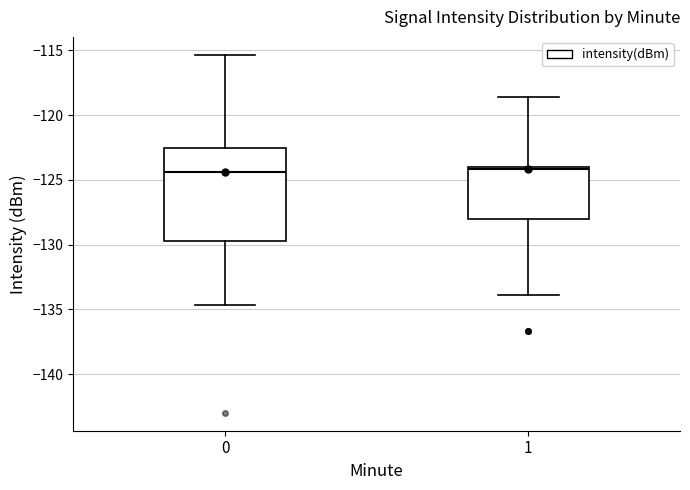

Reading left to right, transcribe this box plot: for each box, give where its median line is, the range the box spans, and where its two whiskers end, as read against the y-axis. The values are not printed on the chart, so give them approximately, as read against the axis.

0: median -124.5, box -129.5 to -122.5, whiskers -134.5 to -115.5
1: median -124.0 (just below the box's upper edge), box -128.0 to -124.0, whiskers -134.0 to -118.5